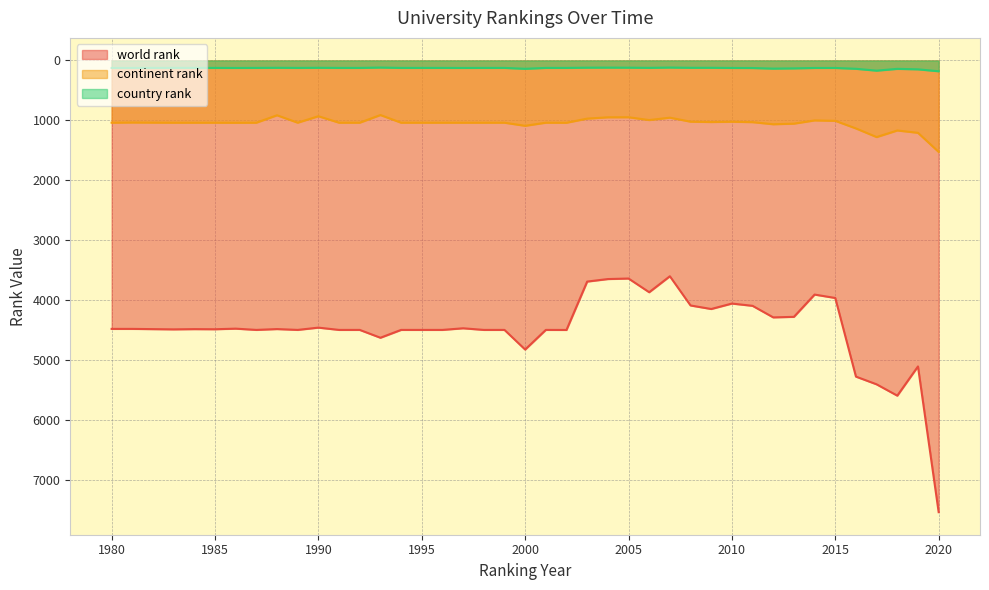

Which series changed the most between 1990 and 2005?

world rank